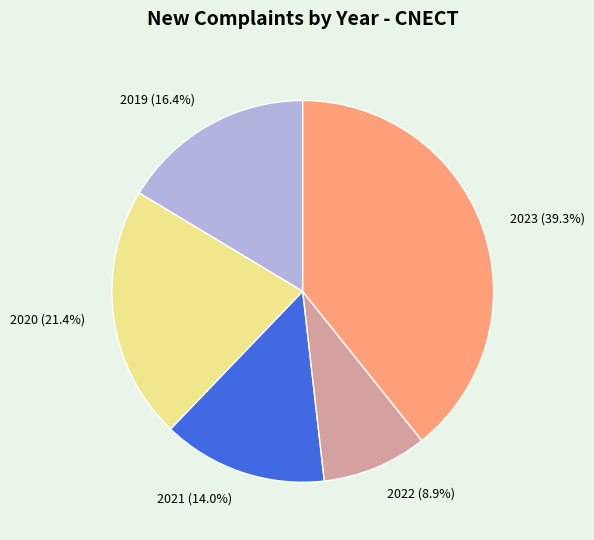

To the nearest percent, what is the difference between the 2021 and 2019 slice percentages?

2%